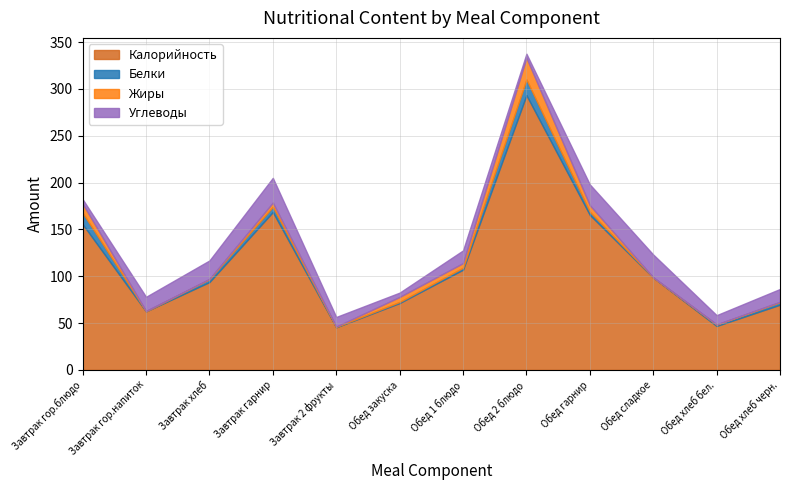

Which series has the widest spread of values?

Калорийность